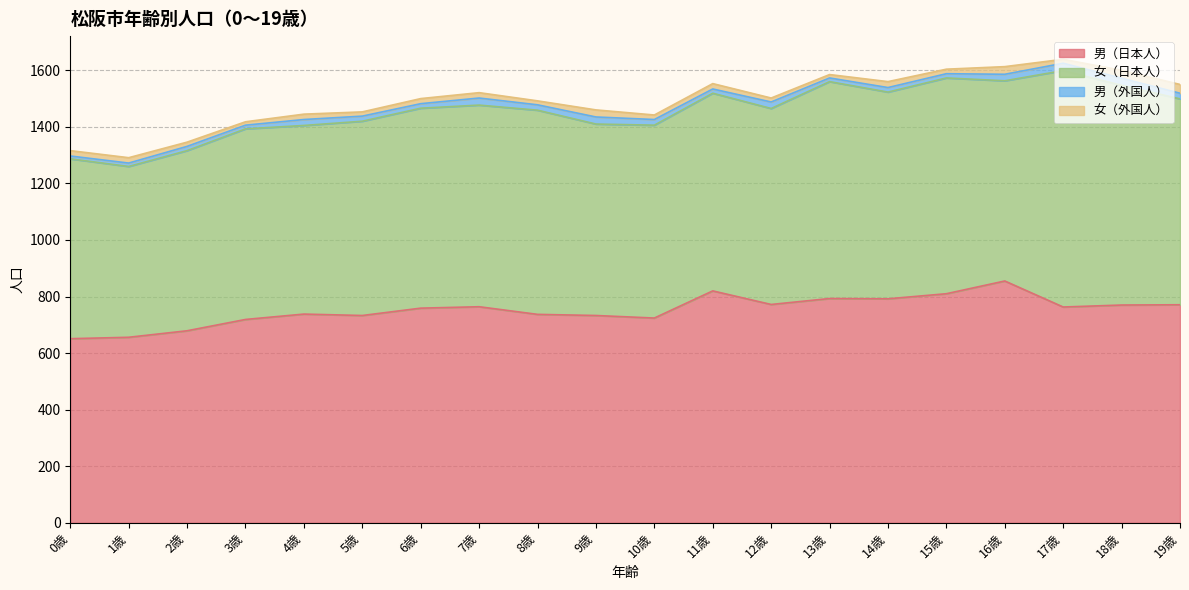

Reading left to right, list all the values displayed in this chart.

男（日本人）: 651	656	679	719	738	733	759	764	737	733	724	820	772	793	792	810	855	763	770	771
女（日本人）: 636	604	637	674	667	687	707	713	722	677	682	699	693	767	731	763	708	836	777	728
男（外国人）: 10	12	15	13	21	18	16	25	19	25	20	15	23	13	16	15	23	26	25	20
女（外国人）: 19	19	15	12	19	15	18	19	14	25	16	19	14	12	21	16	27	14	28	31